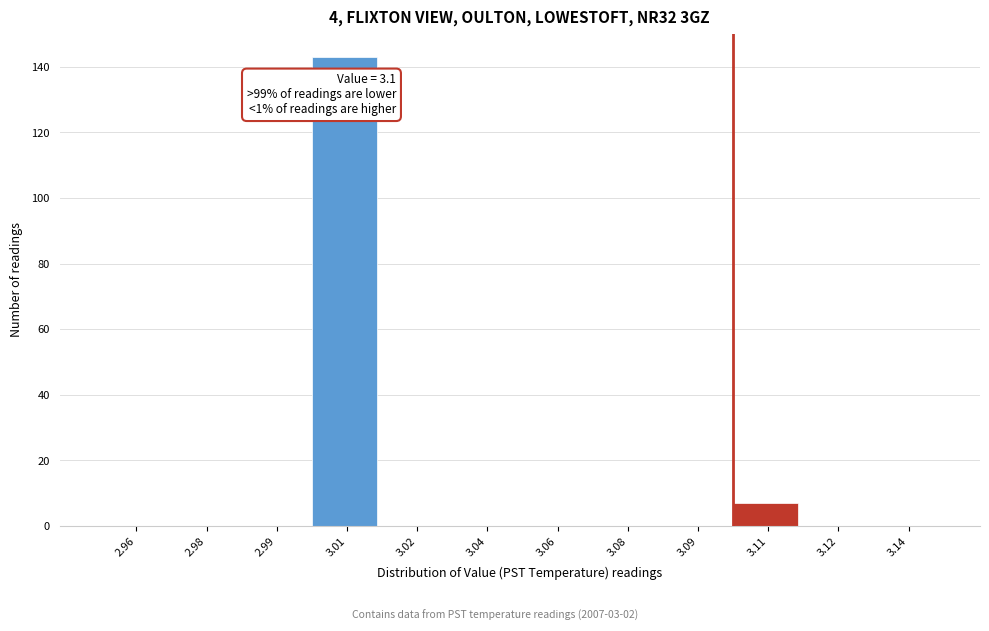

Reading left to right, list all the values displayed in this chart.

2.96=0	2.98=0	2.99=0	3.01=143	3.02=0	3.04=0	3.06=0	3.08=0	3.09=0	3.11=7	3.12=0	3.14=0